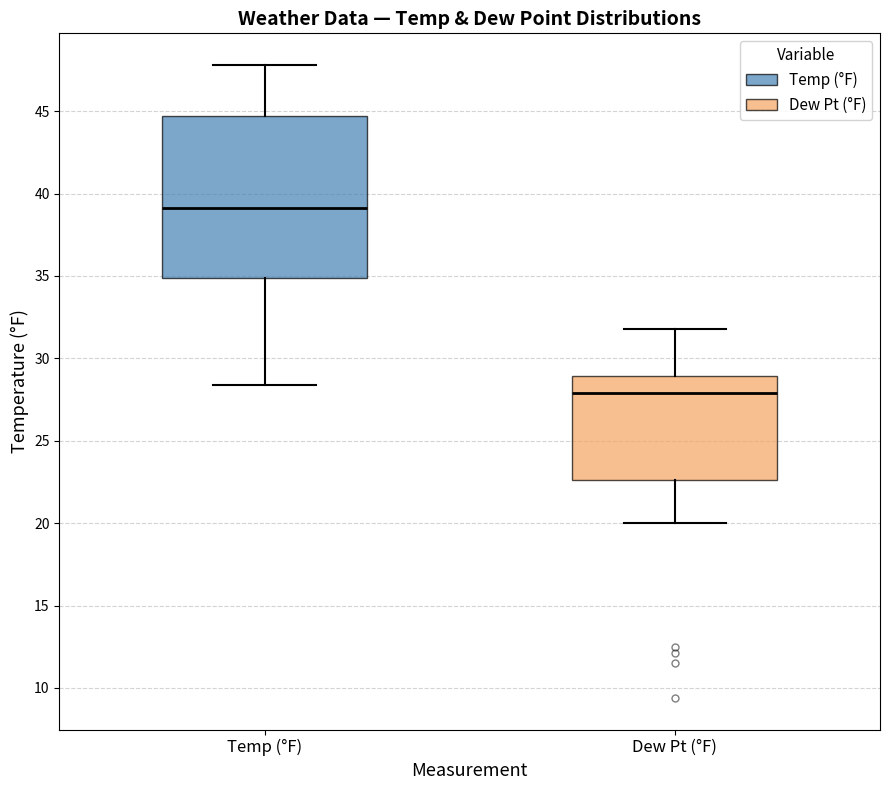

Reading left to right, read every box against the y-axis: the position of its median line, the range the box covers, and the ends of its whiskers. The values are not printed on the chart, so give them approximately, as read against the axis.

Temp (°F): median 39.0, box 35.0 to 44.5, whiskers 28.5 to 48.0
Dew Pt (°F): median 28.0, box 22.5 to 29.0, whiskers 20.0 to 32.0